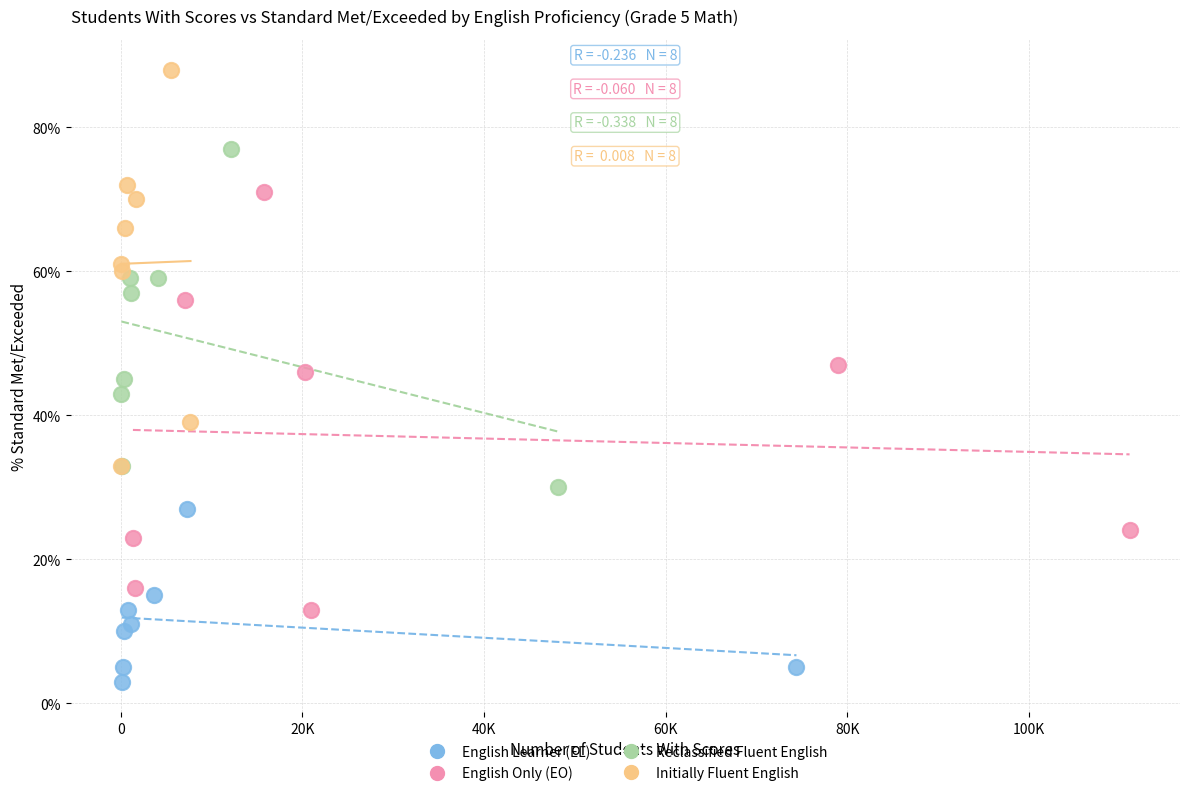

Which series reaches the maximum Y coordinate?

Initially Fluent English